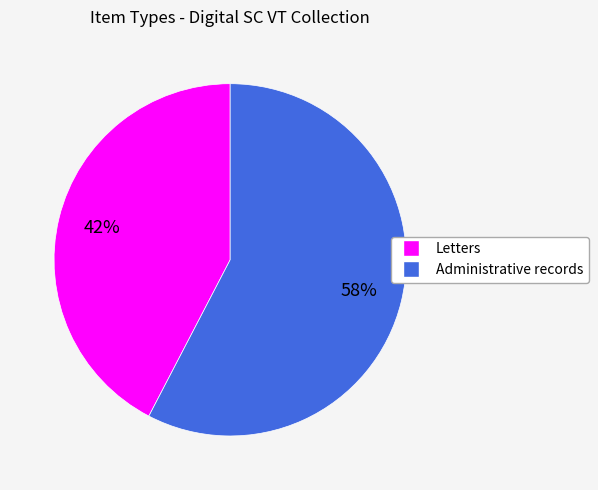

Which category has the smallest portion of the pie?

Letters